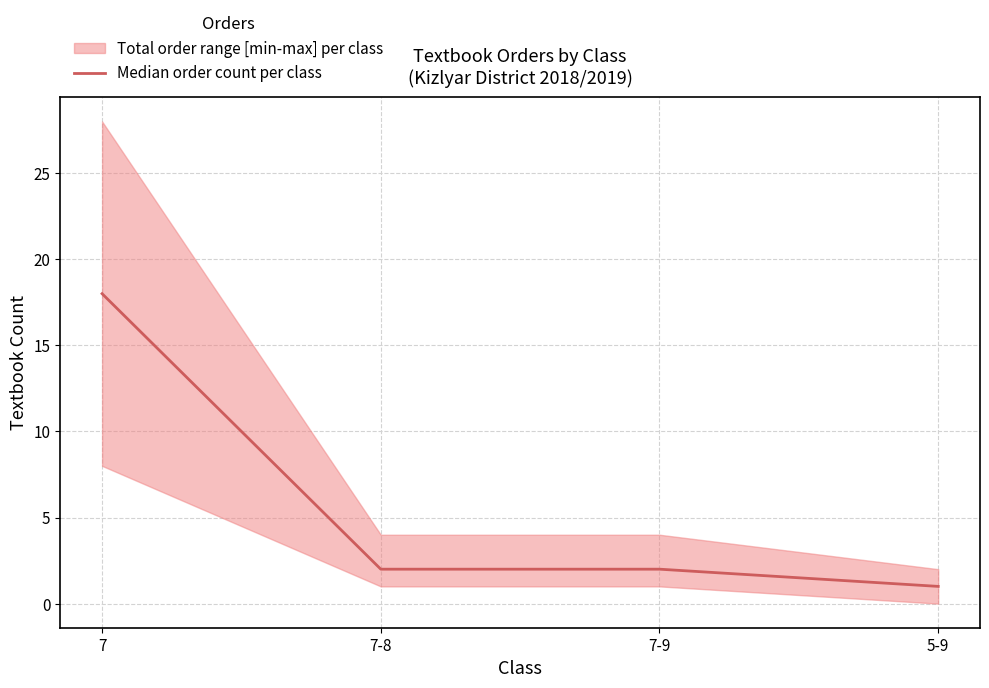

Count the number of categories in the chart.

4